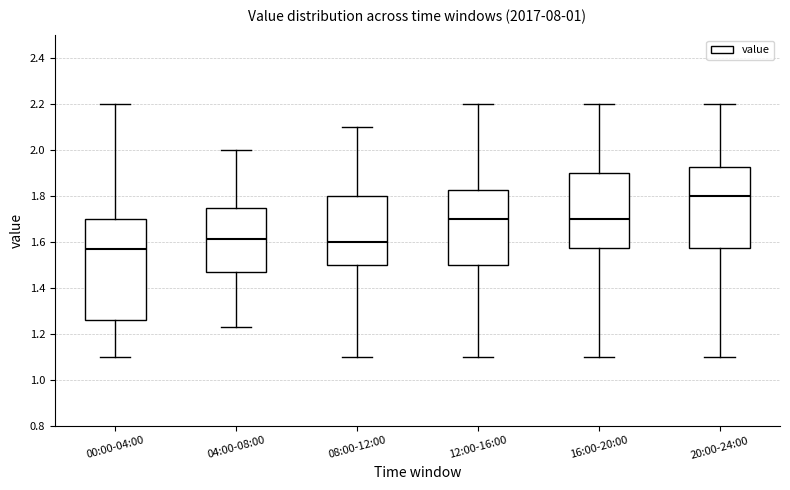

Comparing the boxes themselves (not the whiskers), which one is the tallest?

00:00-04:00